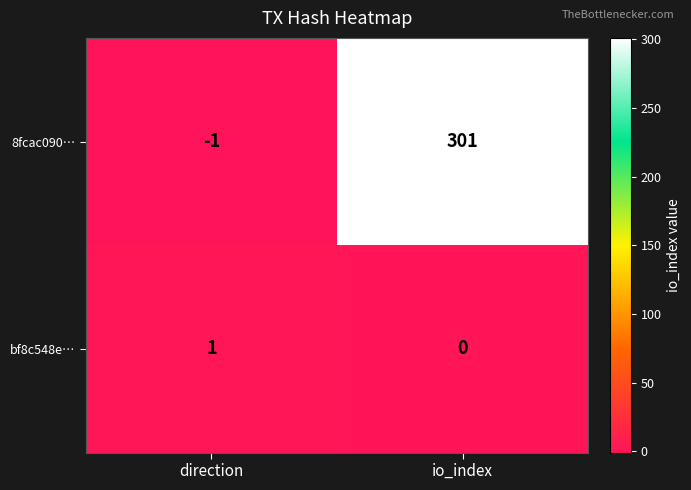

Which series has the largest range (max minus min)?

8fcac090…